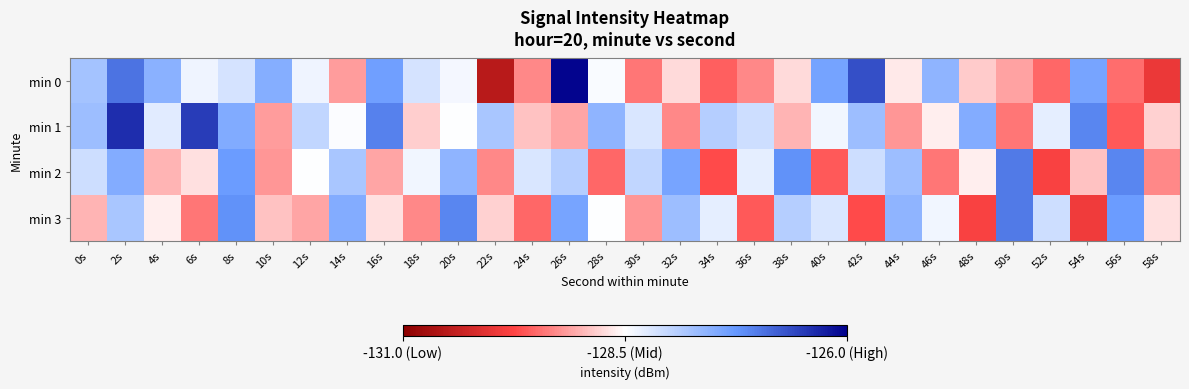

Rank the series at 40s from lowest to highest value.

min 2, min 1, min 3, min 0